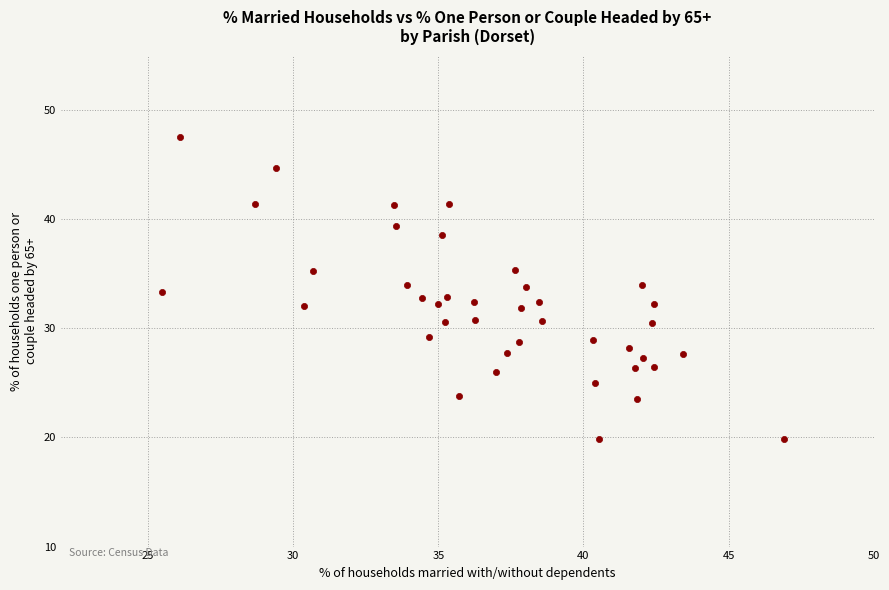

What is the range of Y values (max minus min)?

27.7